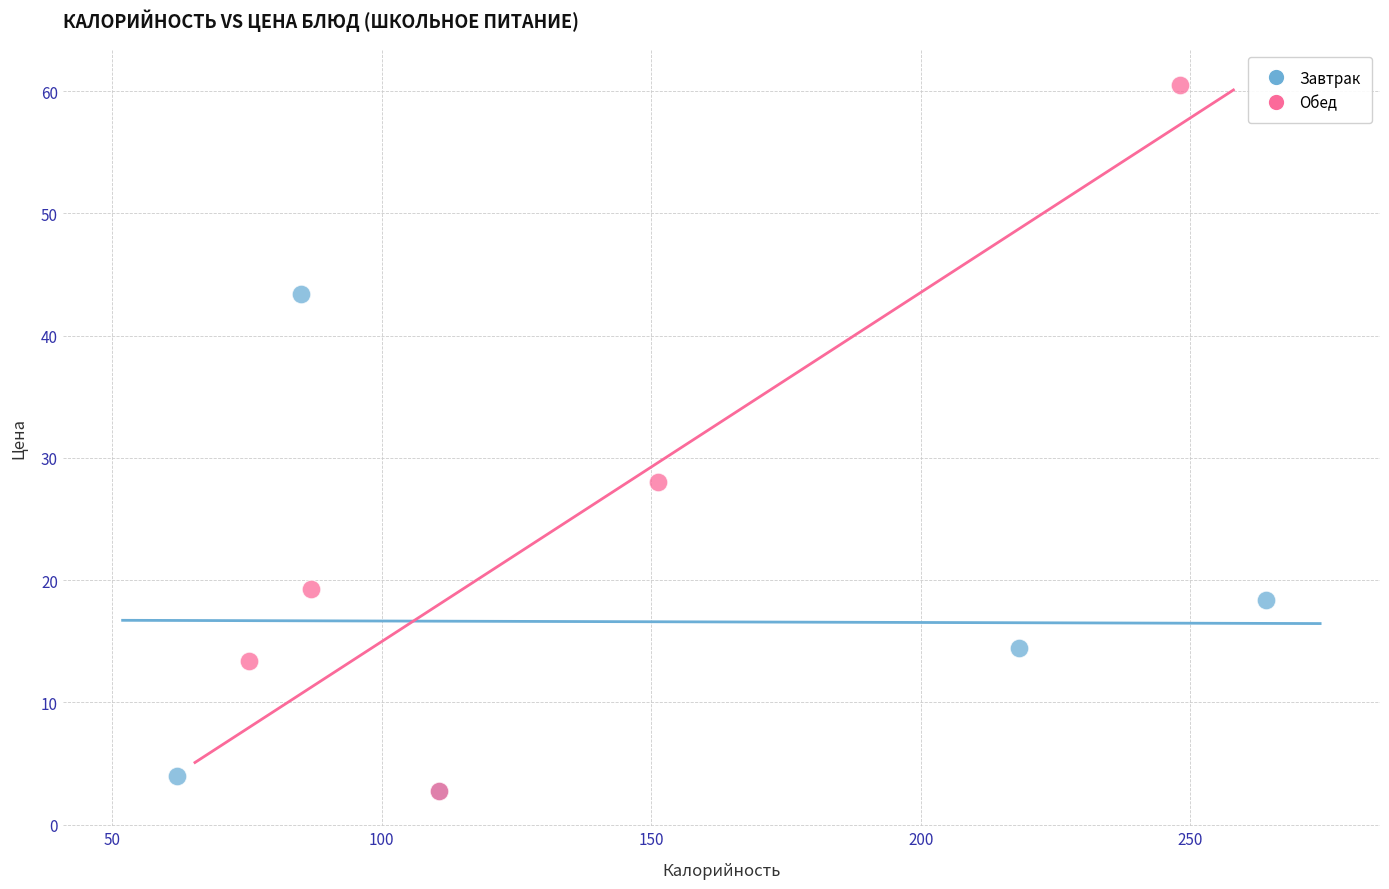

What are all the series names shown in the legend?

Завтрак, Обед